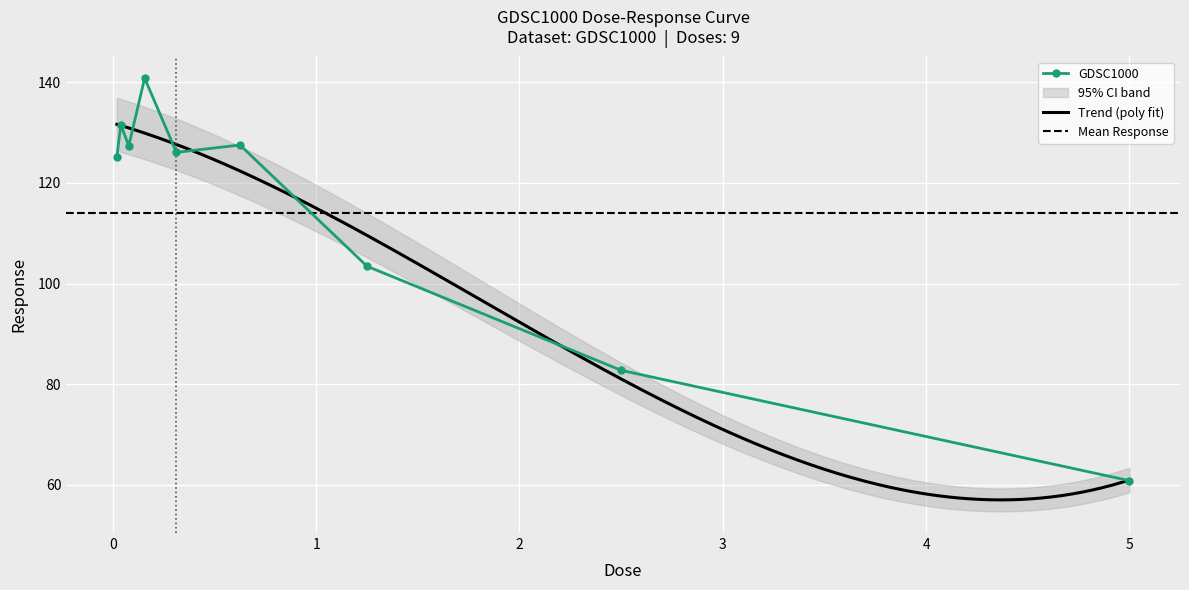

How many points are lower than both their immediate neighbors (excluding endpoints)?

2